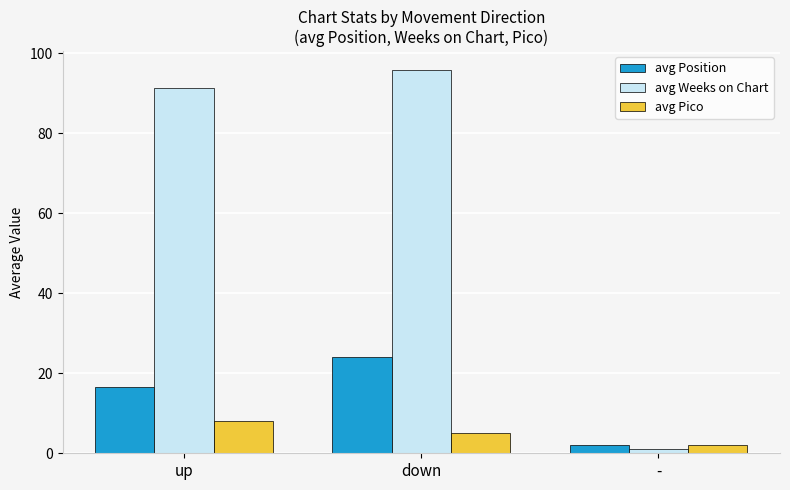

At which category is the sum across all series the highest?

down